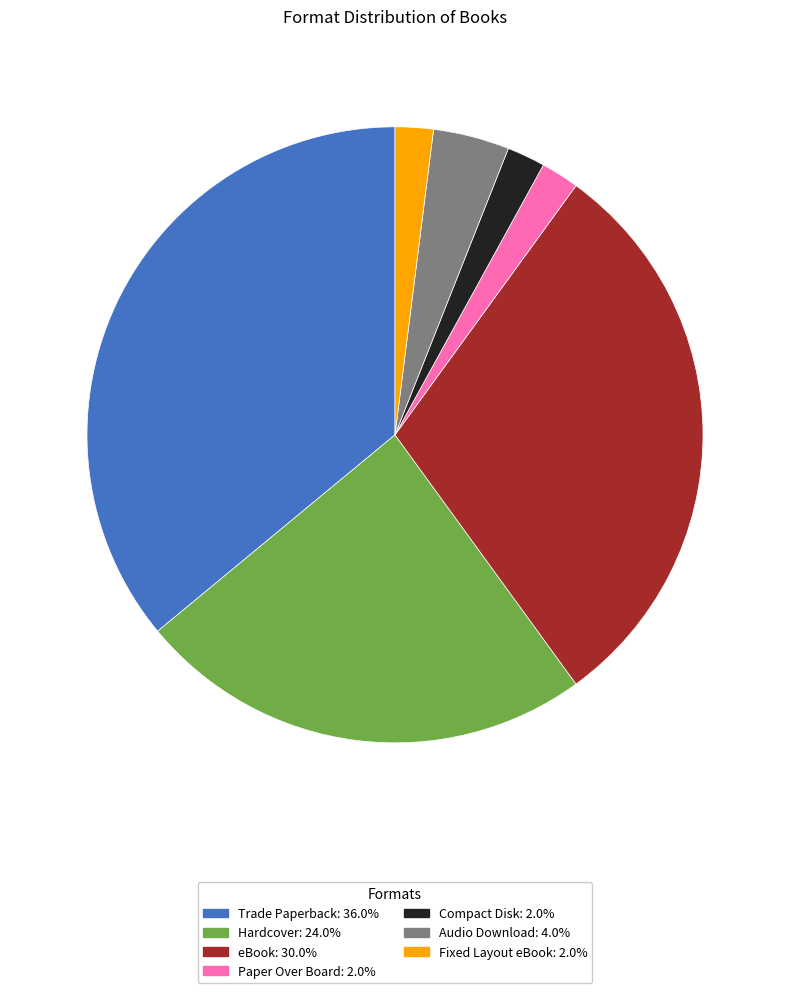

Do Compact Disk and Paper Over Board together represent more than half of the pie?

No